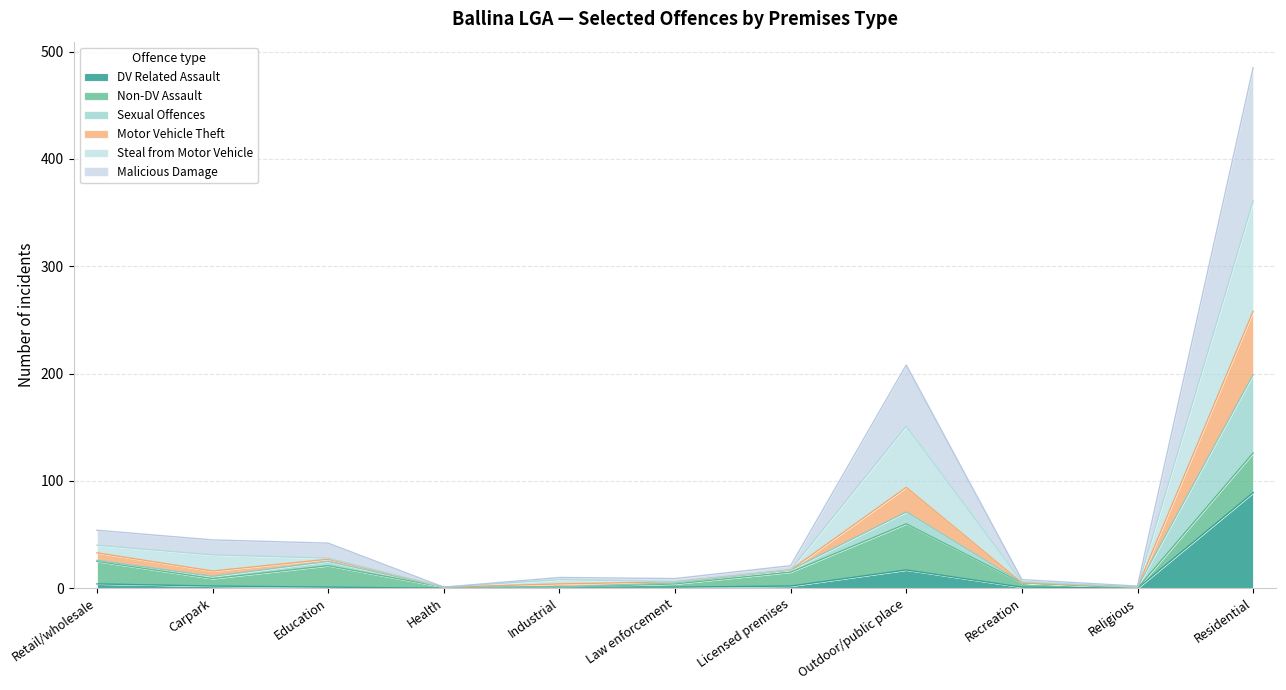

At which category is the sum across all series the highest?

Residential